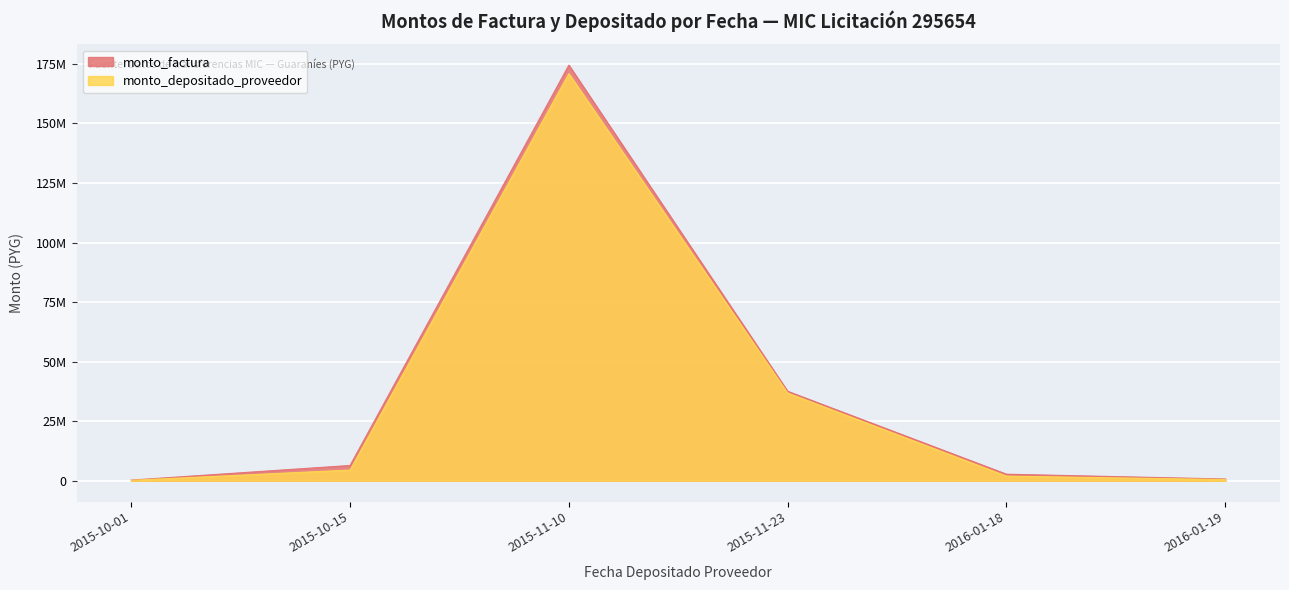

Which has a higher value, 2015-10-01 or 2015-11-23?

2015-11-23